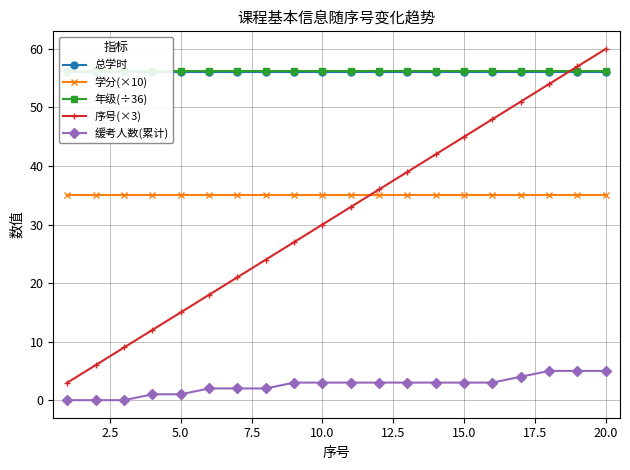

What is the highest value of the 学分(×10) series?

35